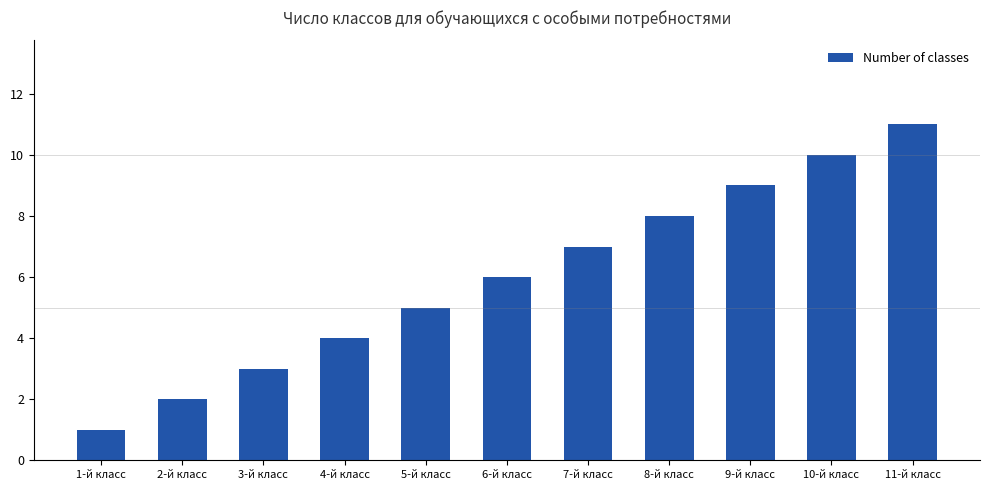

Reading left to right, transcribe all the data shown in this chart.

1-й класс=1	2-й класс=2	3-й класс=3	4-й класс=4	5-й класс=5	6-й класс=6	7-й класс=7	8-й класс=8	9-й класс=9	10-й класс=10	11-й класс=11